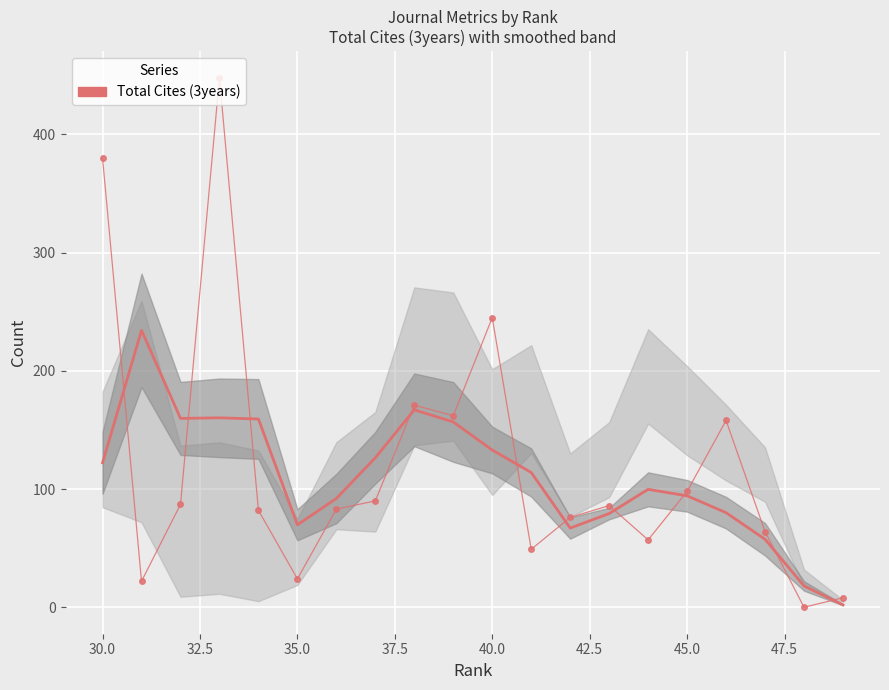

What is the difference between the second highest and second lowest values?

372